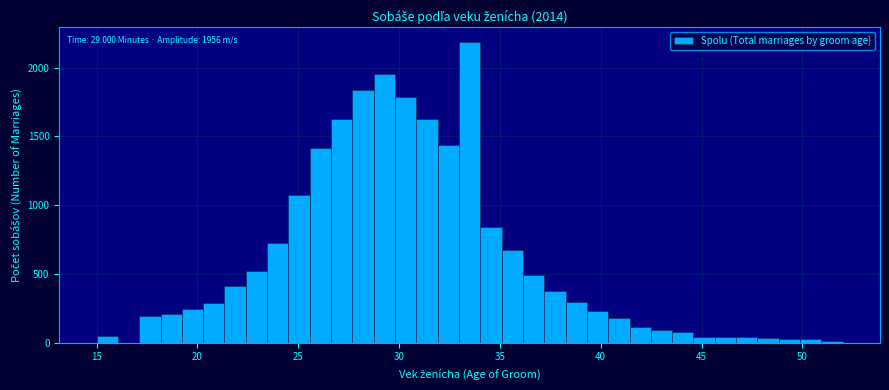

Around what value on the x-axis is the tallest bar? Give the approximate position of its centre, as read against the axis.

33.5